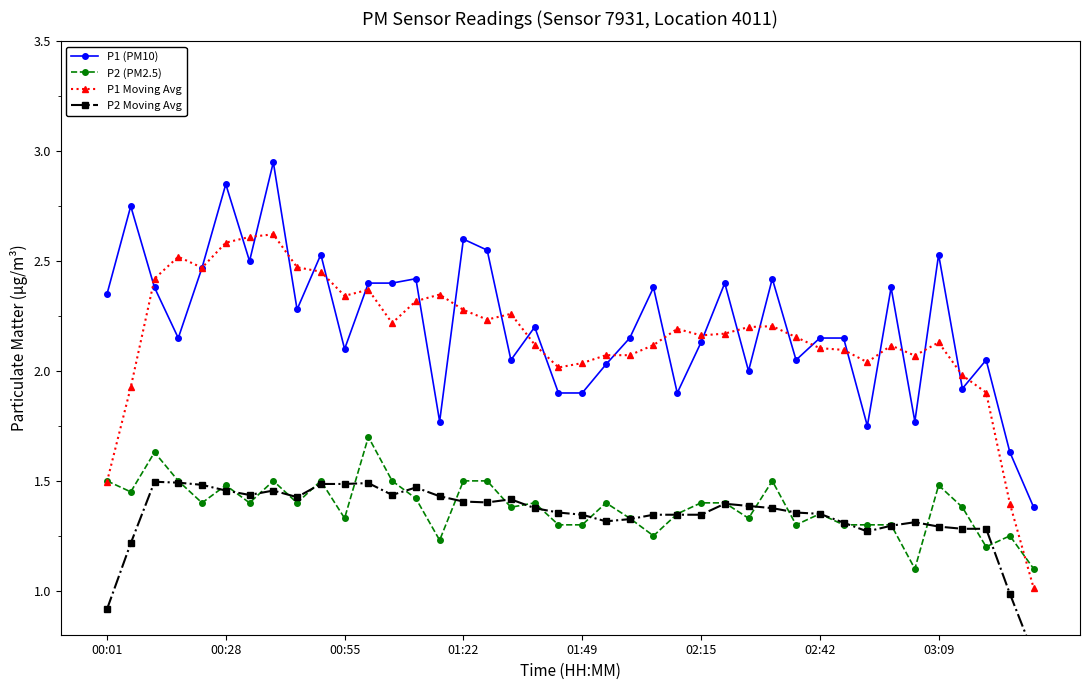

True or false: P1 (PM10) has more than 0 interior local peaks.

True